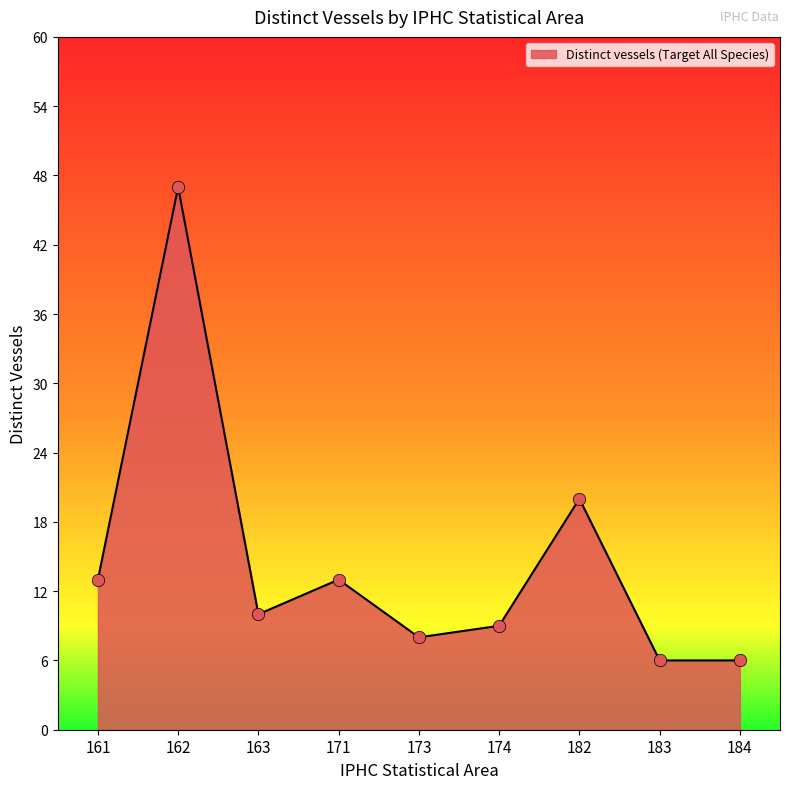

What is the change in value from 162 to 183?

-41